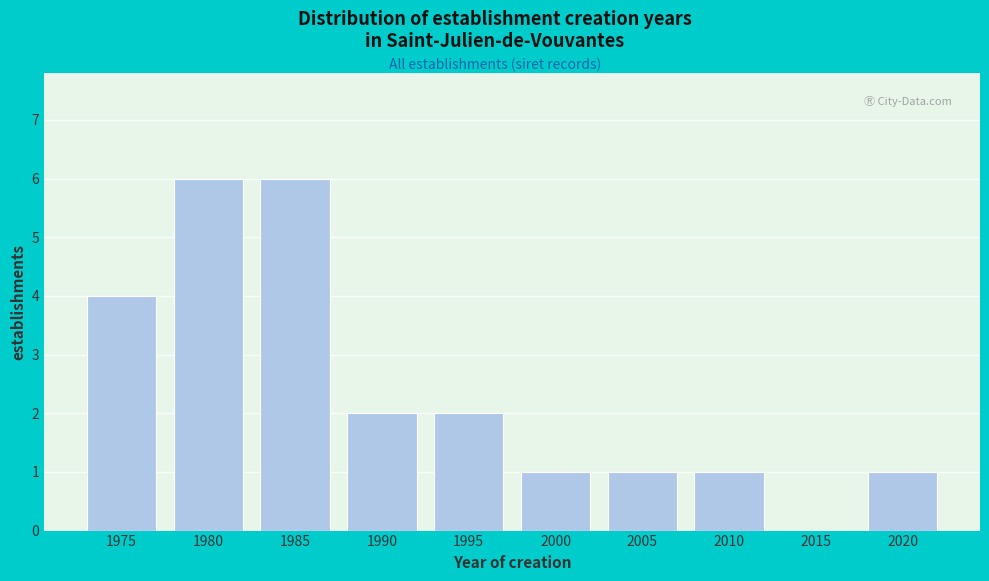

Reading left to right, what are all the values shown in this chart?

1975=4	1980=6	1985=6	1990=2	1995=2	2000=1	2005=1	2010=1	2015=0	2020=1